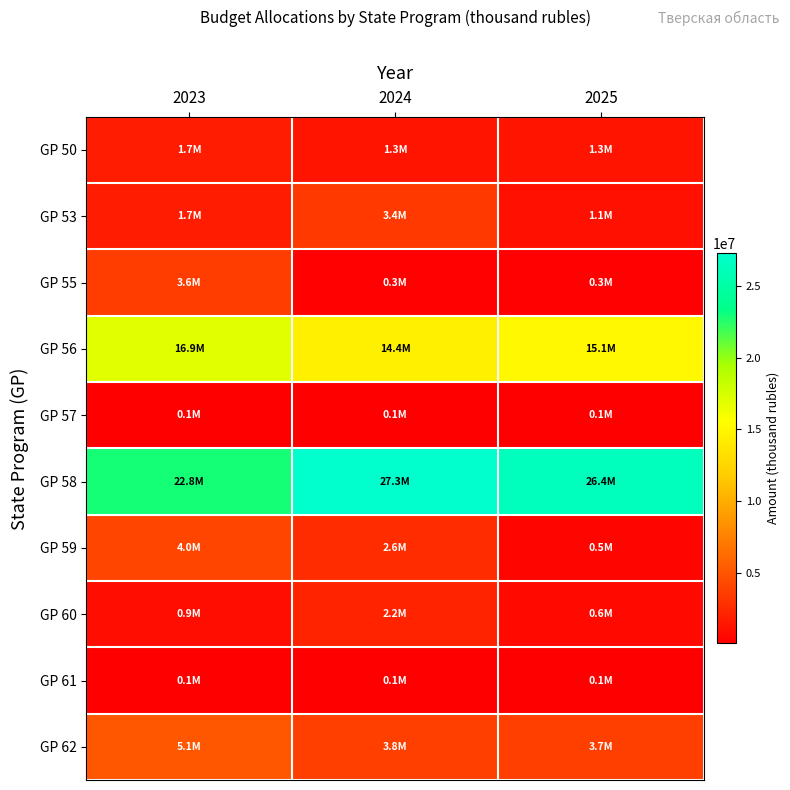

Reading left to right, transcribe all the data shown in this chart.

GP 50: 2023=1669292.2	2024=1269906.5	2025=1269906.5
GP 53: 2023=1677786.6	2024=3441578.4	2025=1088657.6
GP 55: 2023=3569418.0	2024=253801.2	2025=253797.3
GP 56: 2023=16943641.2	2024=14438527.0	2025=15128154.5
GP 57: 2023=98919.2	2024=98519.8	2025=98519.8
GP 58: 2023=22819288.1	2024=27271280.5	2025=26367696.2
GP 59: 2023=4030007.5	2024=2619309.2	2025=461042.1
GP 60: 2023=882488.5	2024=2168640.9	2025=609108.4
GP 61: 2023=58642.1	2024=58642.1	2025=58642.1
GP 62: 2023=5090204.0	2024=3755034.2	2025=3720452.1